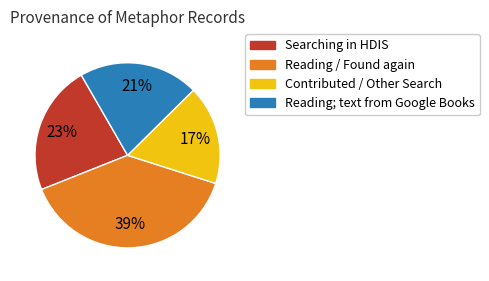

Rank the categories by value from highest to lowest.

Reading / Found again, Searching in HDIS, Reading; text from Google Books, Contributed / Other Search